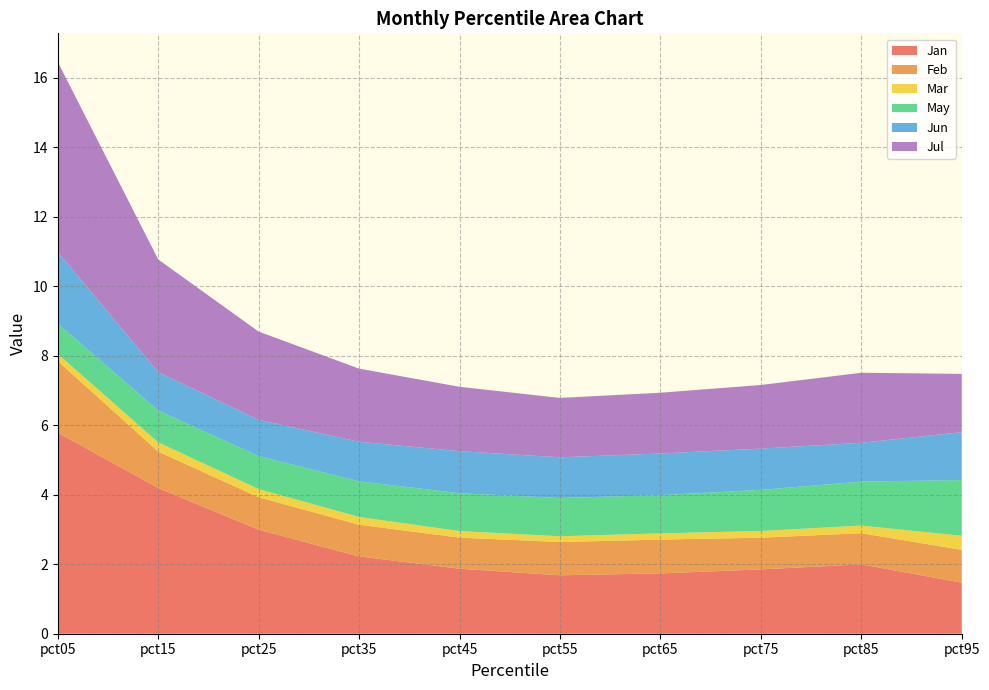

Reading left to right, list all the values displayed in this chart.

Jan: 5.8	4.2	3.0	2.2	1.9	1.7	1.7	1.9	2.0	1.5
Feb: 2.1	1.0	0.9	0.9	0.9	1.0	1.0	0.9	0.9	0.9
Mar: 0.2	0.3	0.2	0.2	0.2	0.2	0.2	0.2	0.2	0.4
May: 0.9	0.9	0.9	1.0	1.1	1.1	1.1	1.2	1.3	1.6
Jun: 2.1	1.1	1.0	1.1	1.2	1.2	1.2	1.2	1.1	1.4
Jul: 5.5	3.2	2.5	2.1	1.9	1.7	1.7	1.8	2.0	1.7